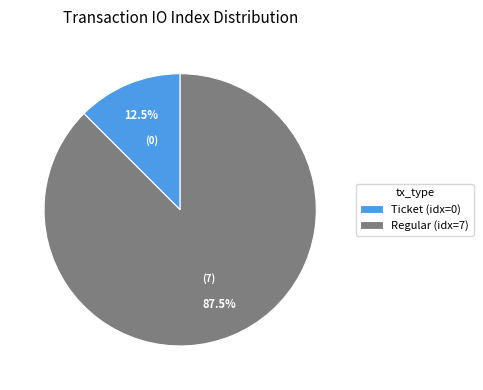

Do Regular (idx=7) and Ticket (idx=0) together represent more than half of the pie?

Yes